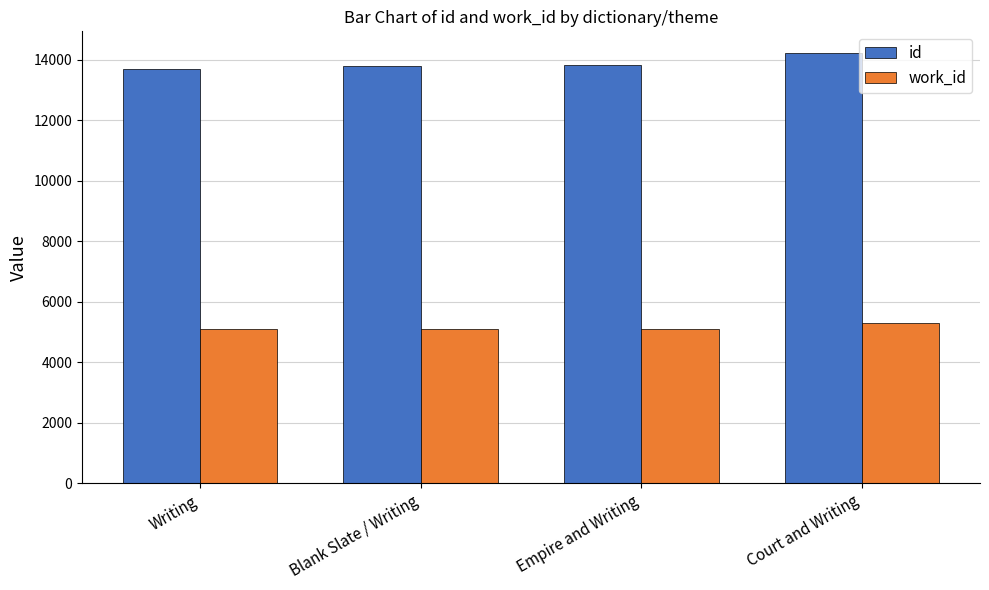

List the series in order of their peak value, highest first.

id, work_id